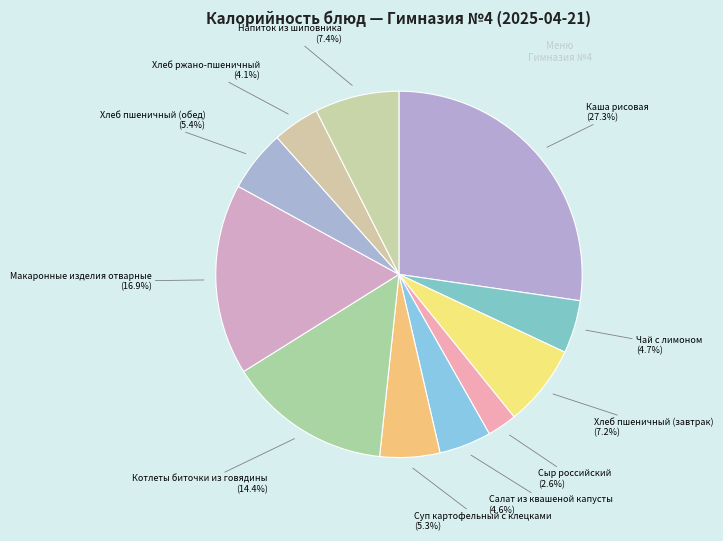

The Чай с лимоном slice represents 5% of the pie. True or false?

True